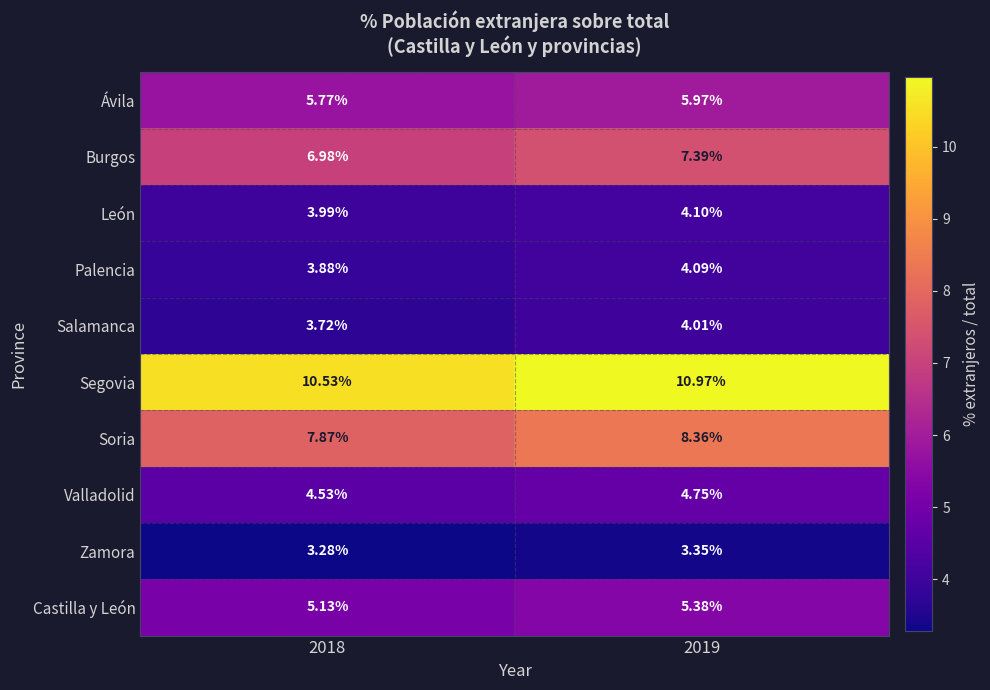

How many distinct data groups are displayed?

10